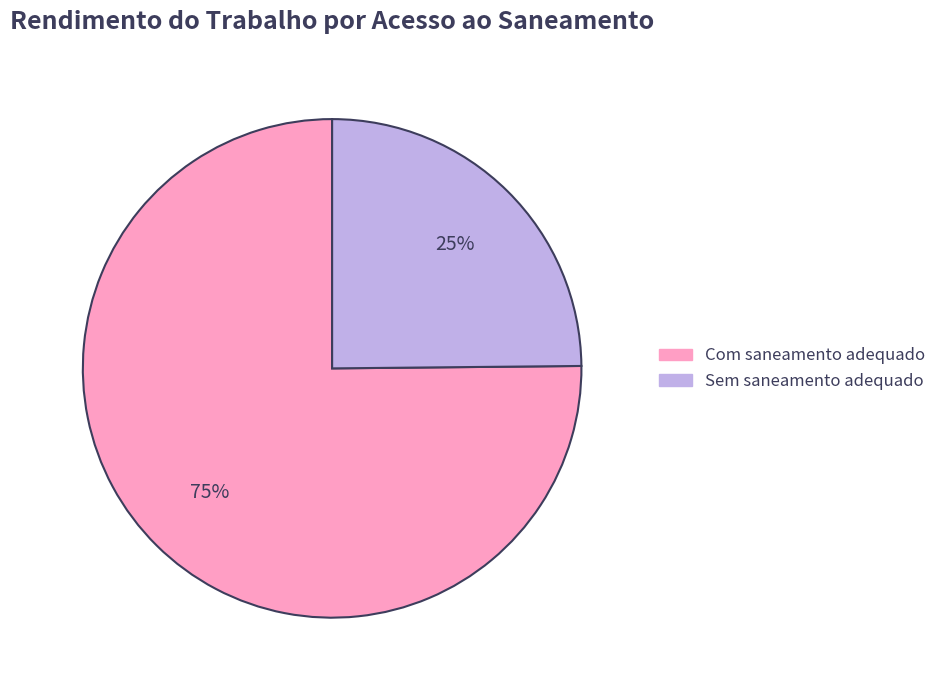

Is there any slice that represents more than half of the pie?

Yes